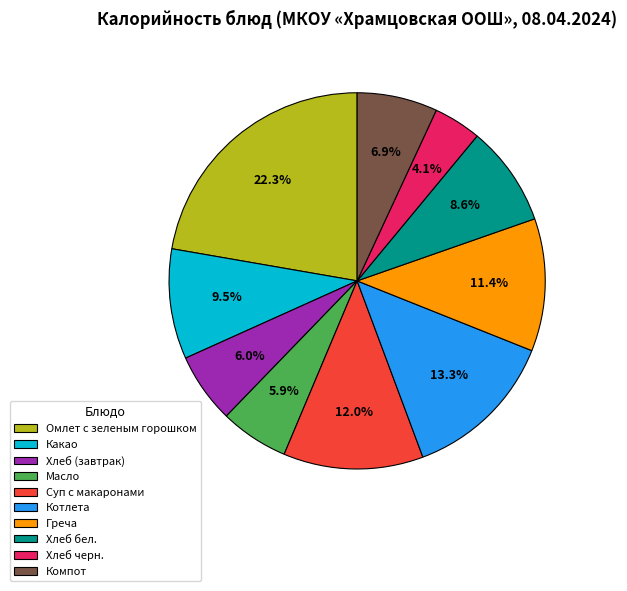

To the nearest percent, what portion does Хлеб черн. represent?

4%